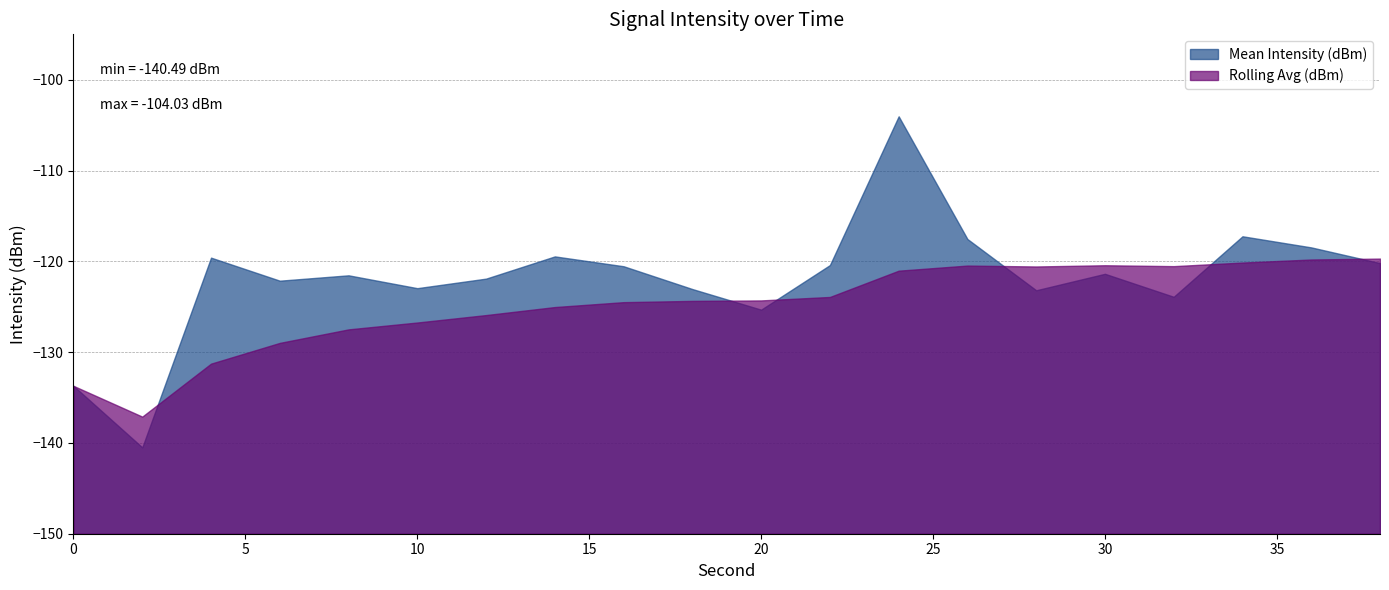

Which has a higher value, 26 or 32?

26